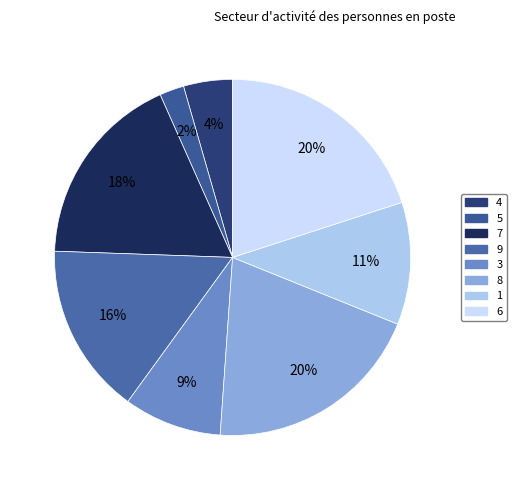

The 3 slice represents 9% of the pie. True or false?

True